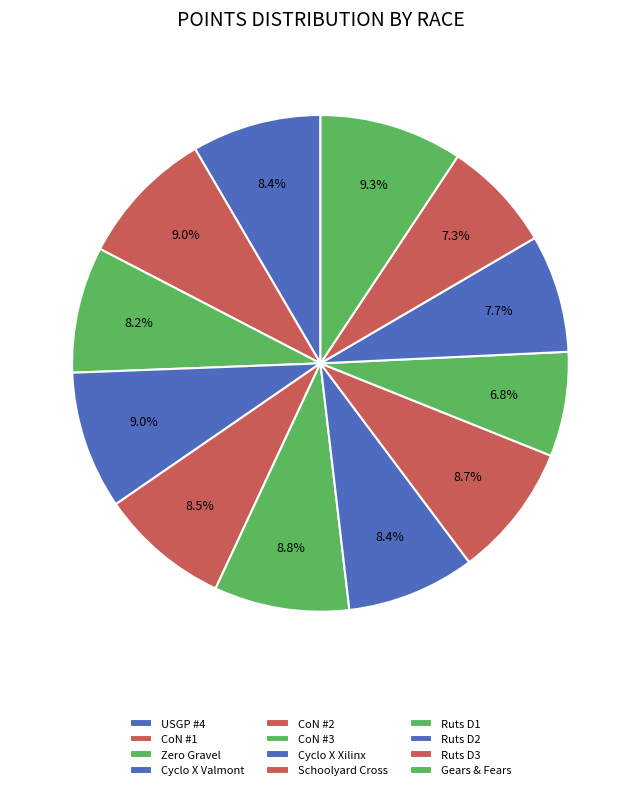

Count the number of slices in the pie.

12